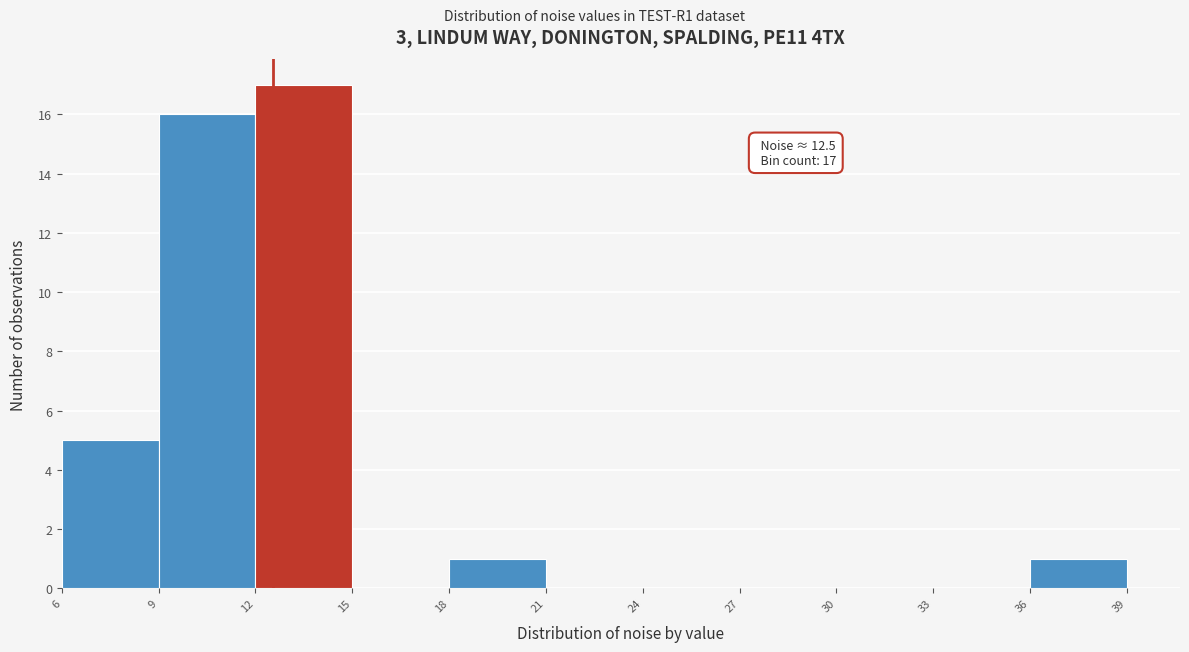

Over which range of the x-axis is the bar tallest?

12 to 15